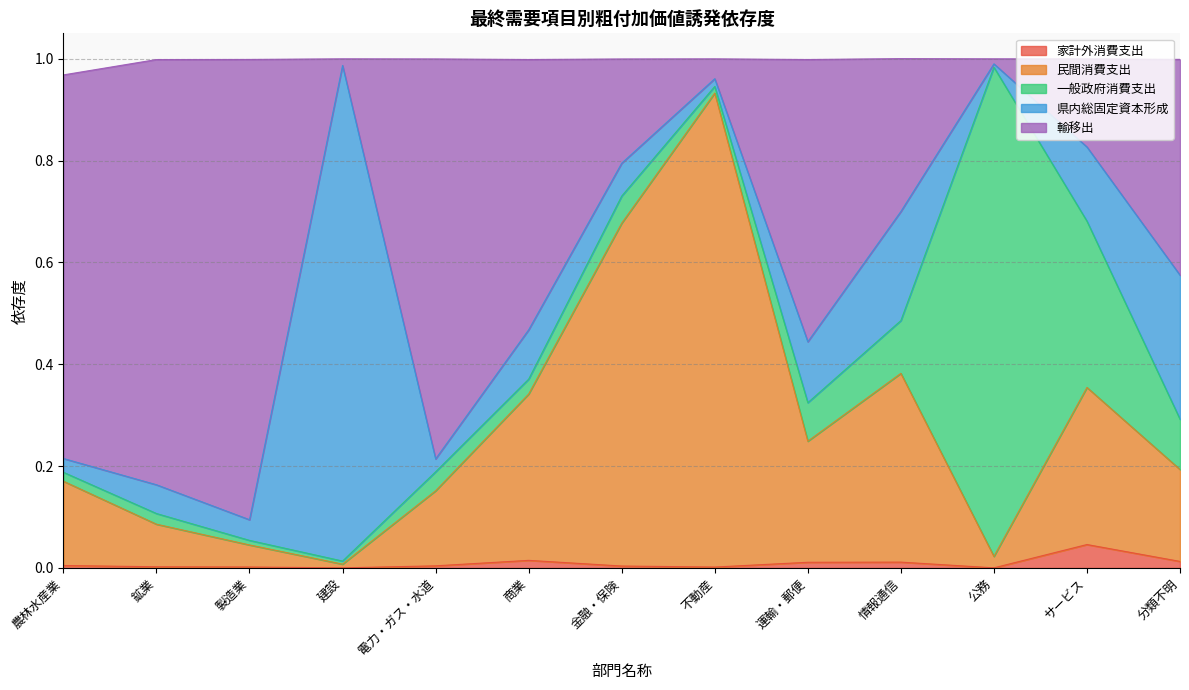

Is it true that 家計外消費支出 equals 0.0 at 農林水産業?

True